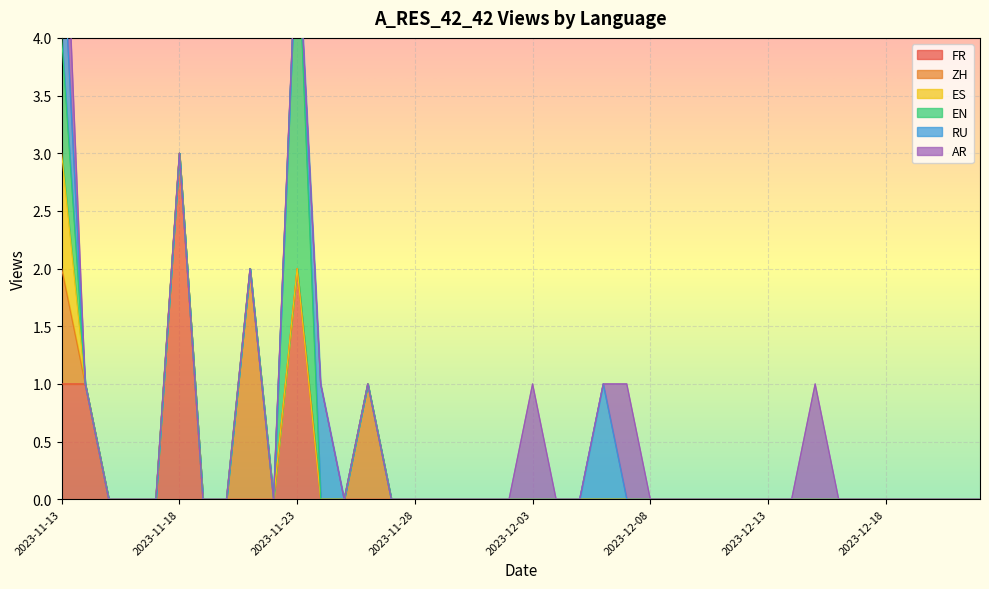

True or false: ZH and EN cross at least once.

False